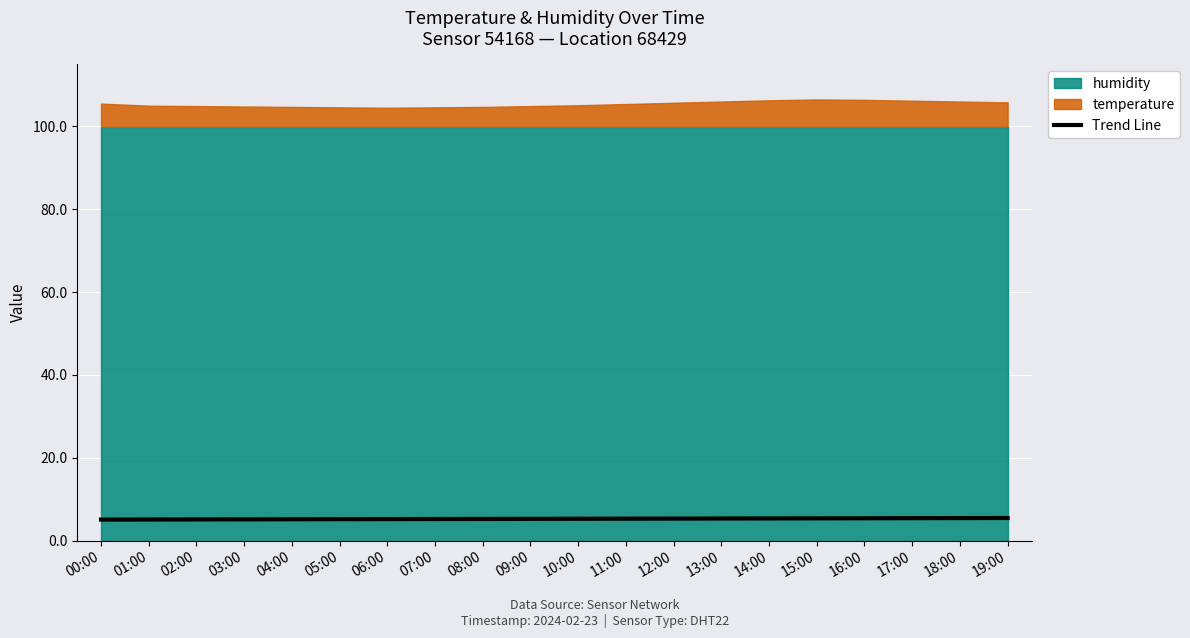

At which category does the chart reach its minimum across all series?

00:00